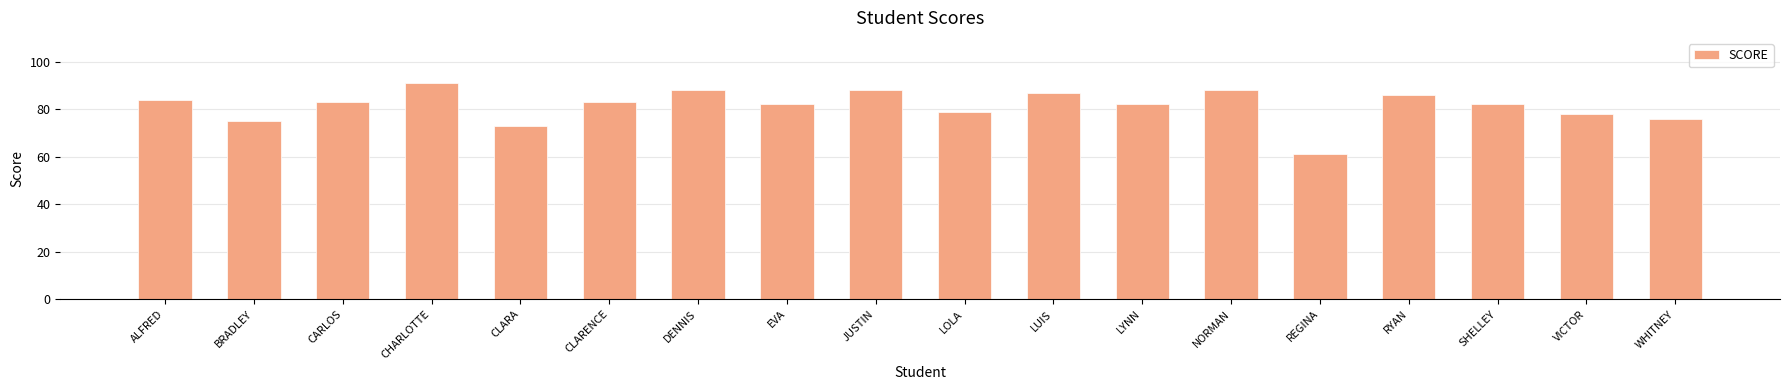

What is the average value?

81